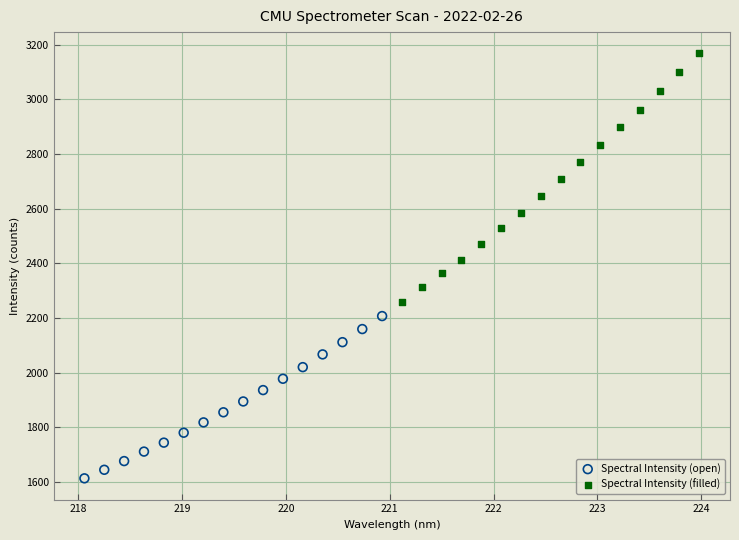

Which series has the largest Y range (max minus min)?

Spectral Intensity (filled)